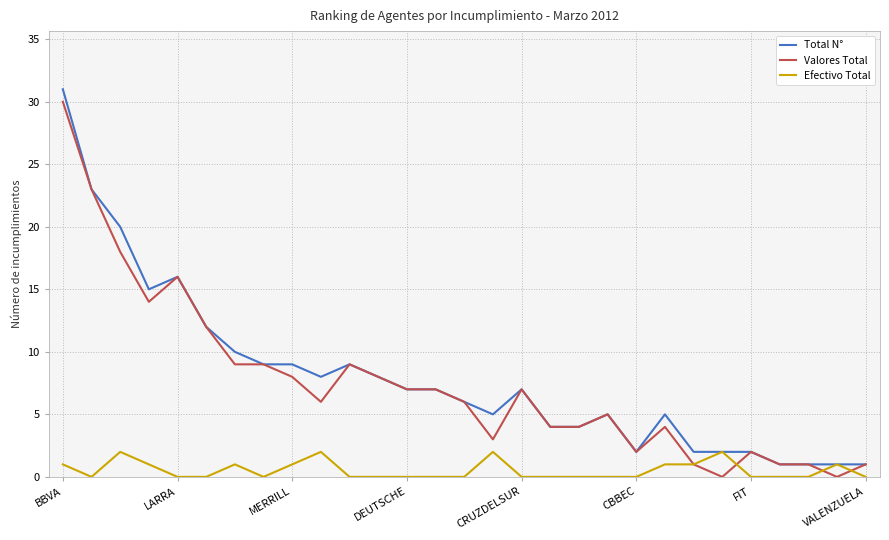

What is the spread (max minus min) of values at CRUZDELSUR?

7